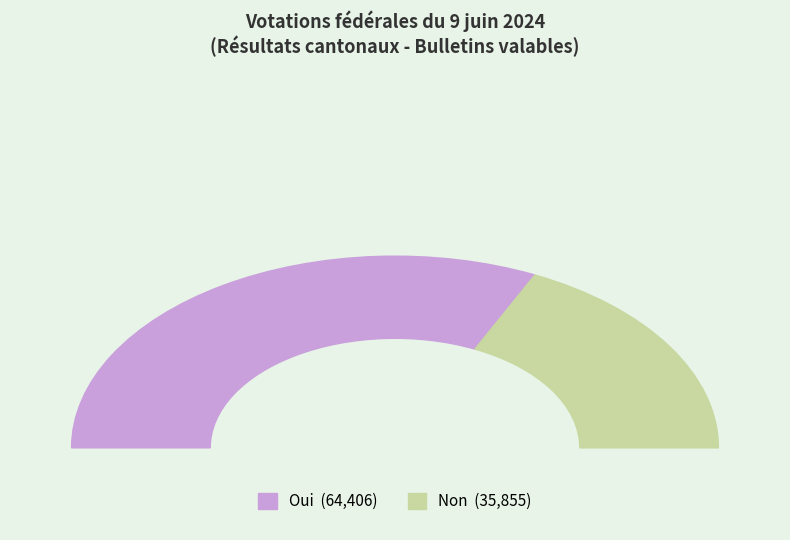

True or false: Oui accounts for 64% of the total.

True